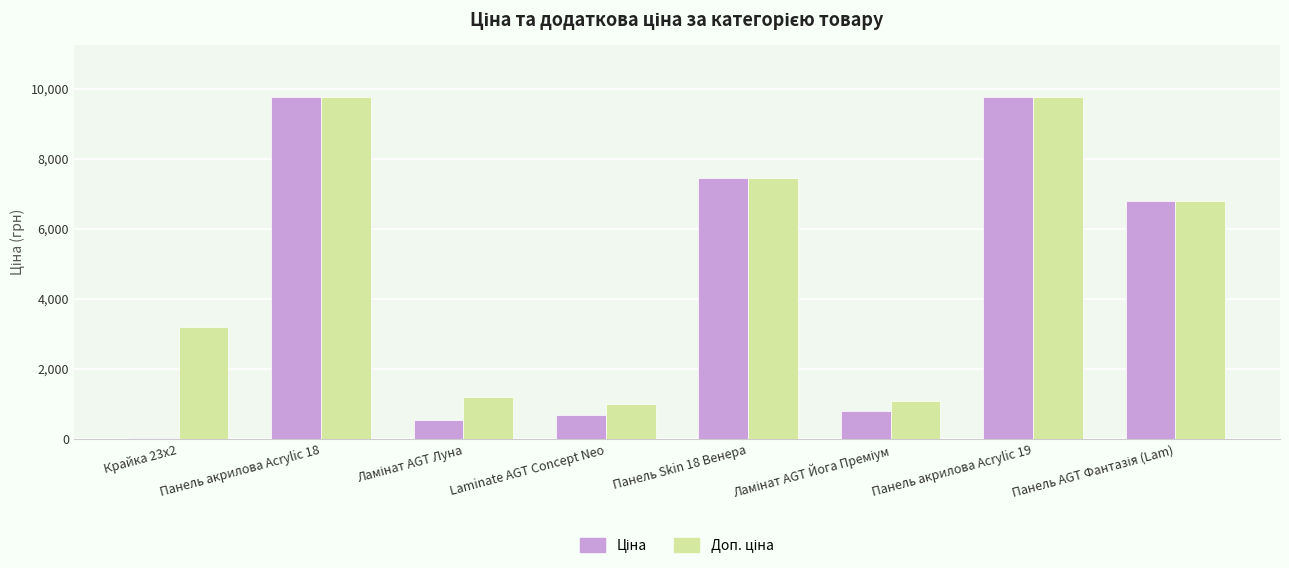

What is the maximum value shown in the chart?

9775.5